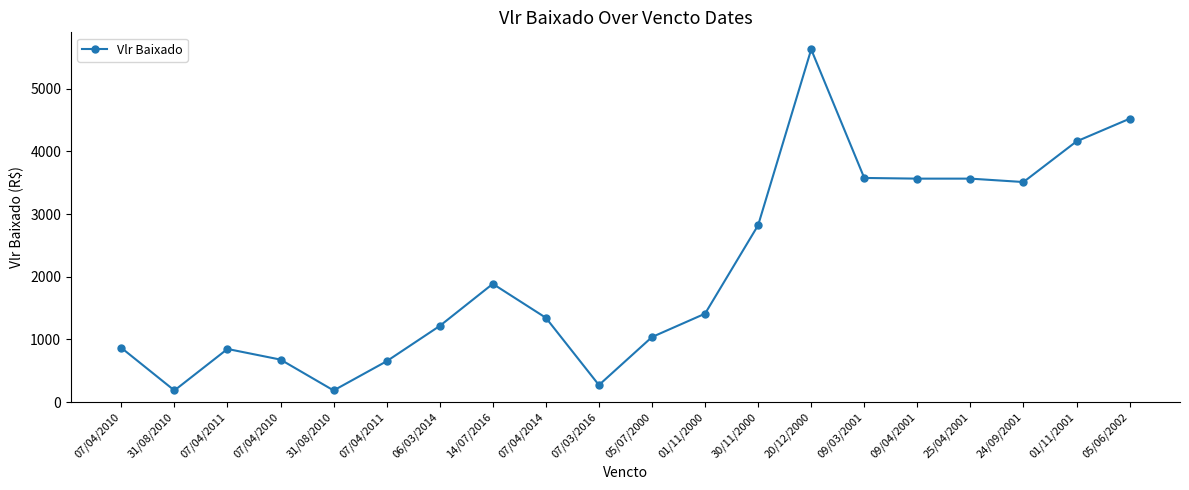

Is this an area chart (filled region under the line)?

No